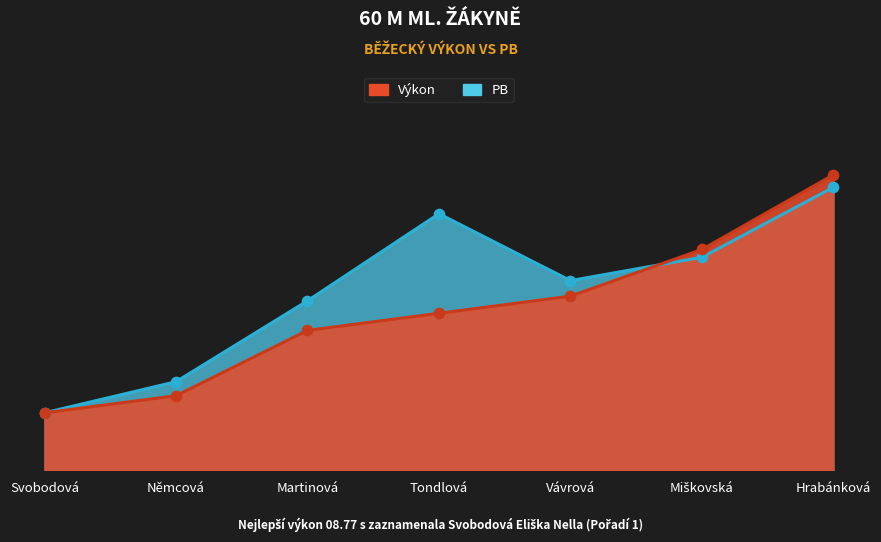

What is the total value across all series at Tondlová?

19.5